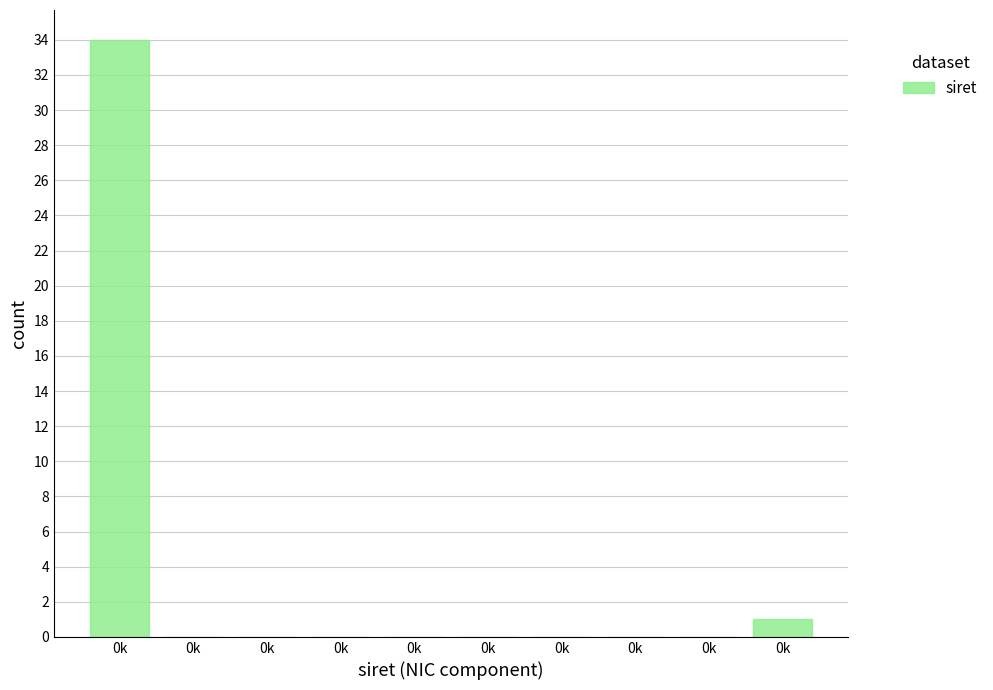

Count the number of categories in the chart.

10